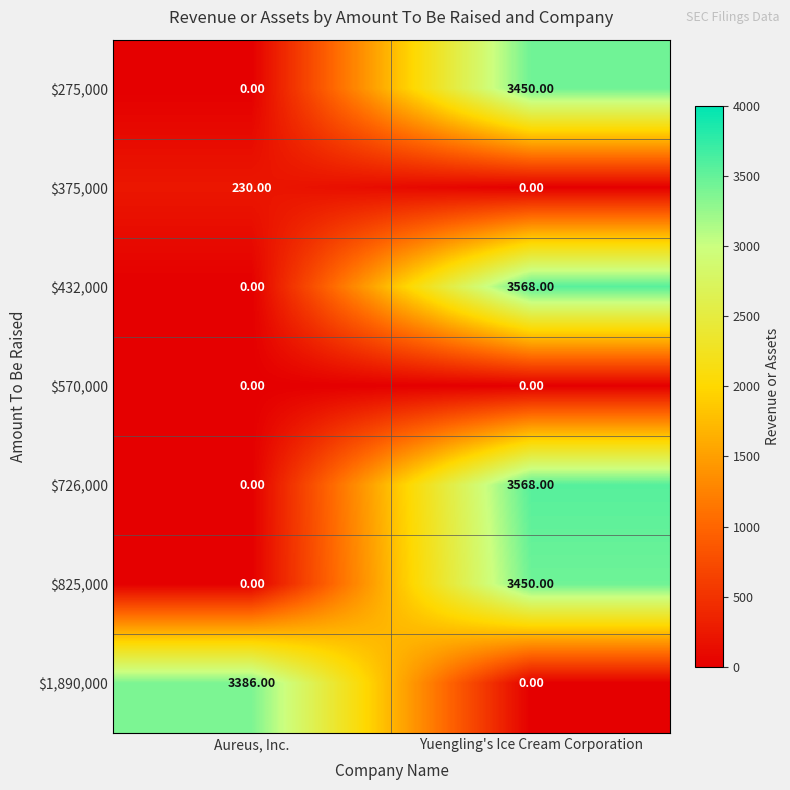

Rank the categories by $275,000 value from highest to lowest.

Yuengling's Ice Cream Corporation, Aureus, Inc.